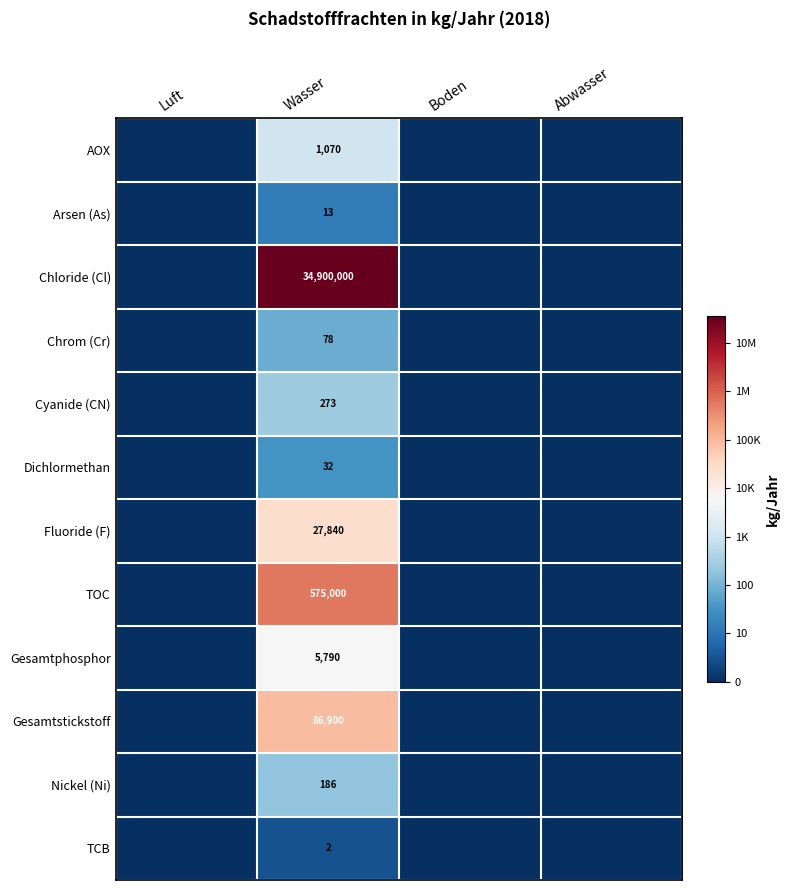

The value of Gesamtphosphor at Wasser is 5790. True or false?

True